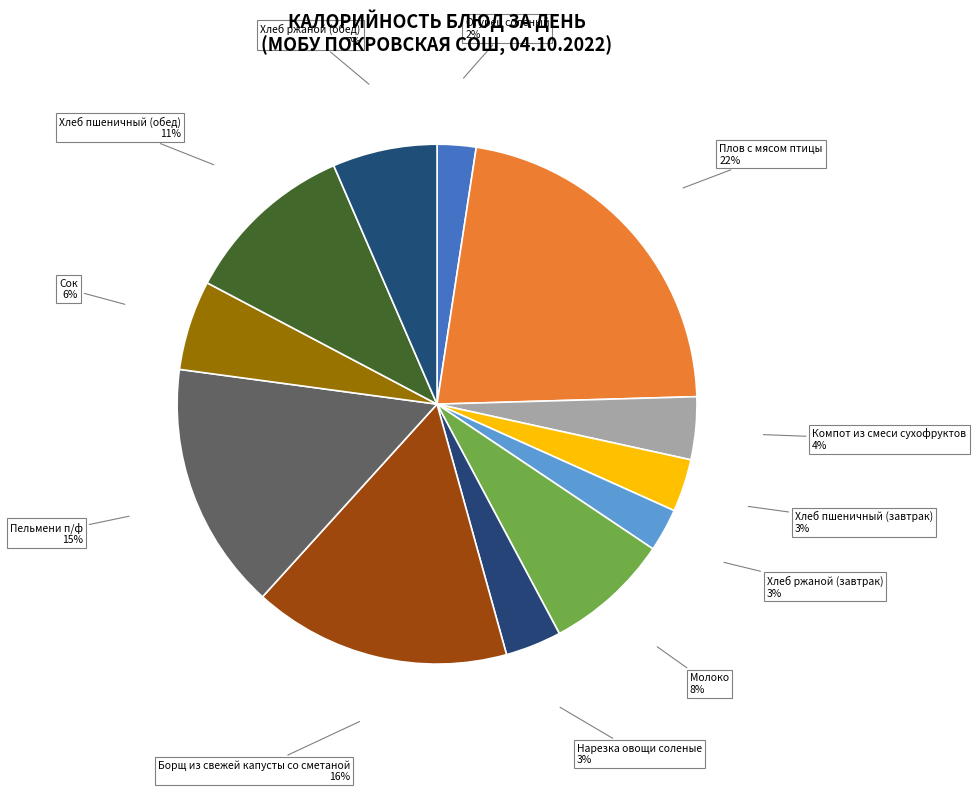

To the nearest percent, what is the average slice percentage?

8%